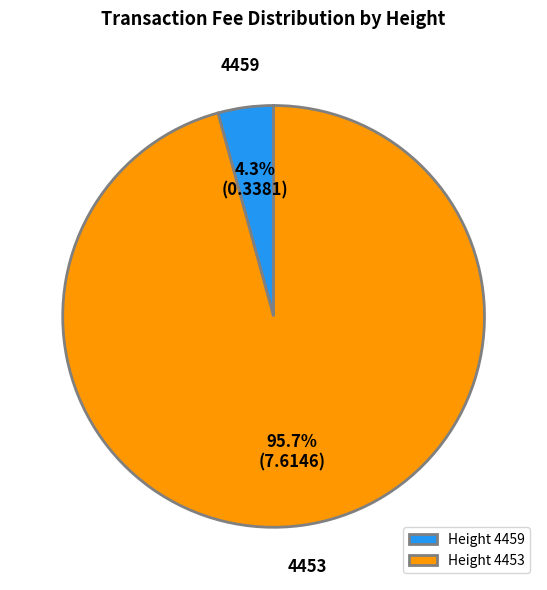

To the nearest percent, what portion does 4453 represent?

96%